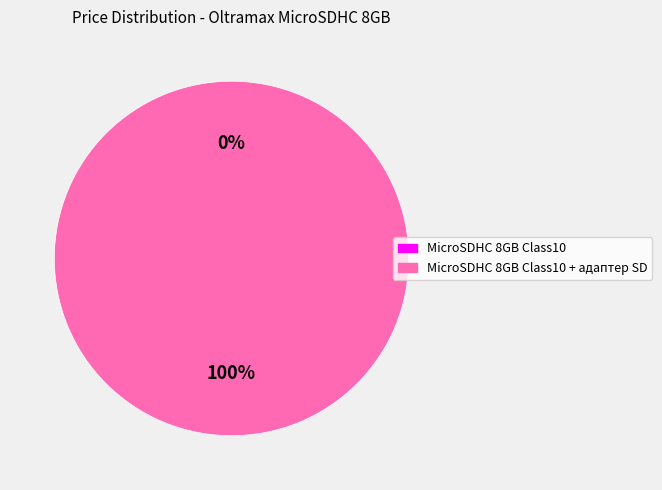

Count the number of slices in the pie.

2